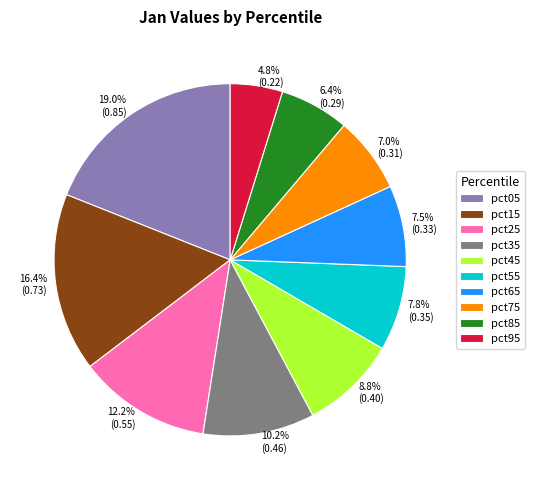

Count the number of slices in the pie.

10